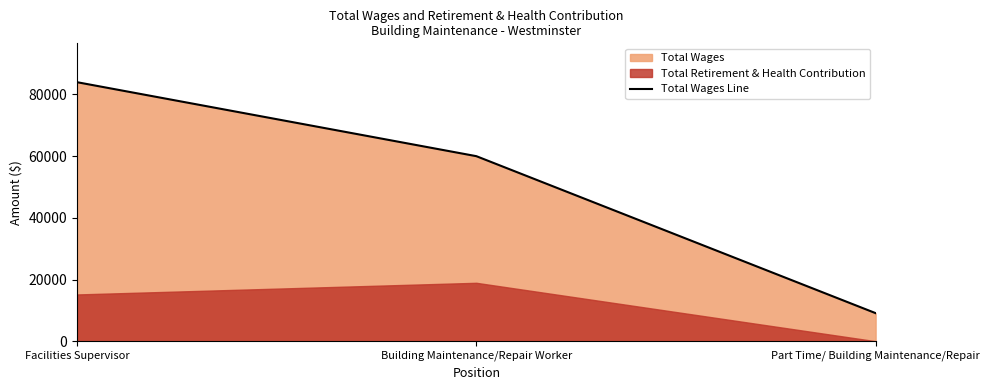

Reading left to right, what are all the values shown in this chart?

83969	59988	9101